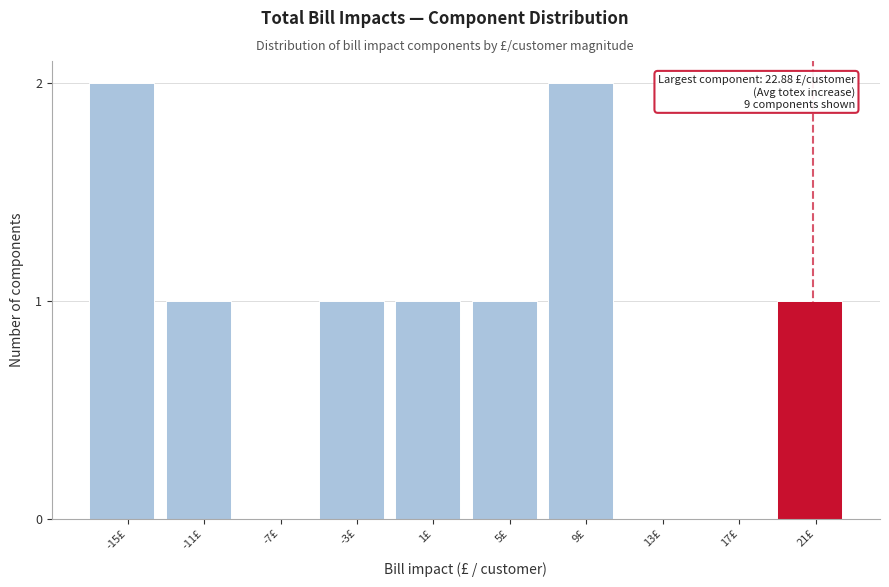

Reading left to right, extract all data points from this chart.

-15£=2	-11£=1	-7£=0	-3£=1	1£=1	5£=1	9£=2	13£=0	17£=0	21£=1